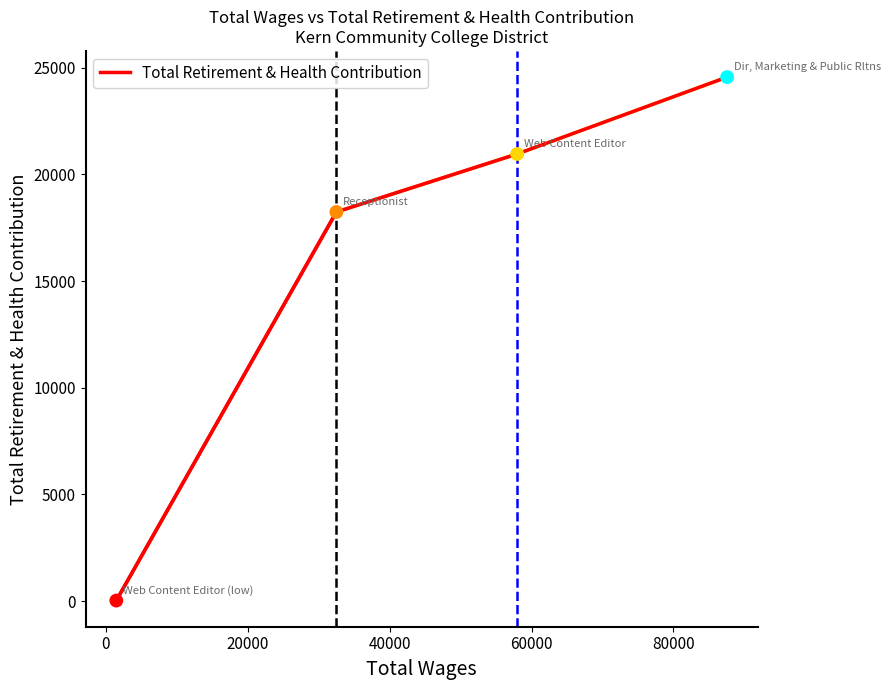

What is the sum of all values?

63781.6